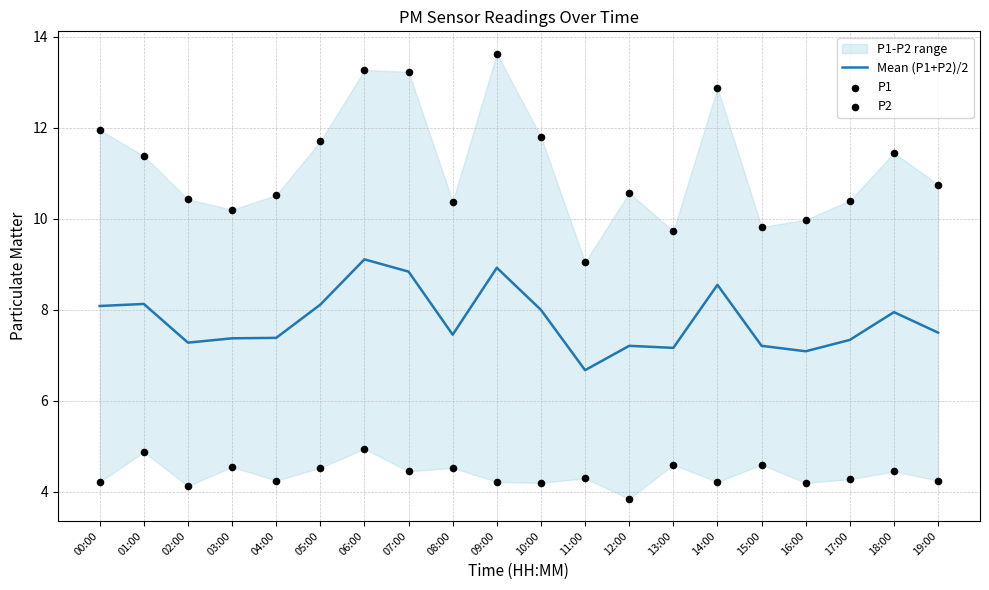

At which category is the sum across all series the highest?

06:00